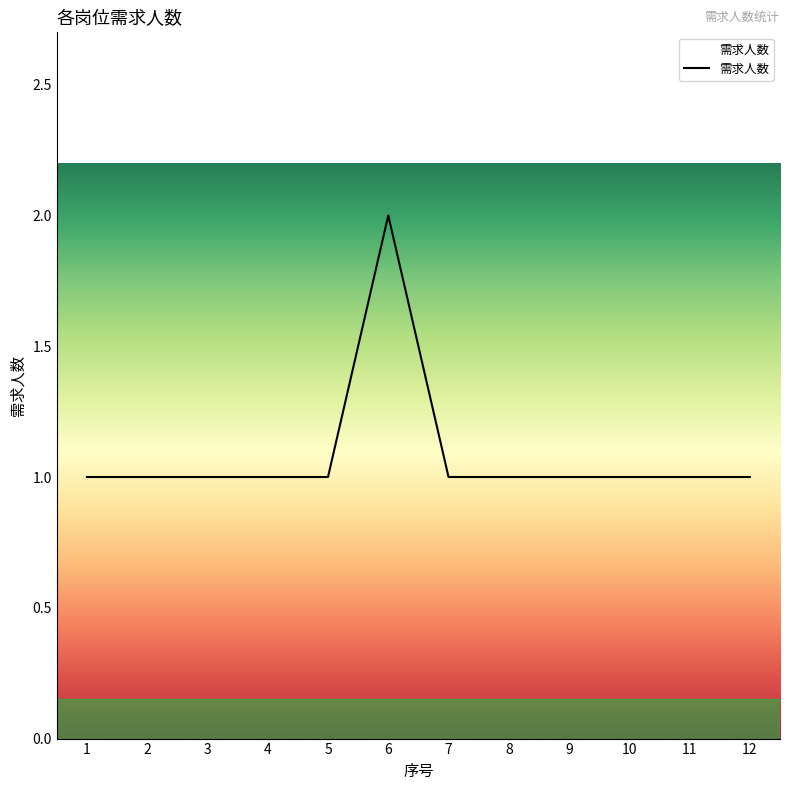

Count the values in the range 1 to 2.

12